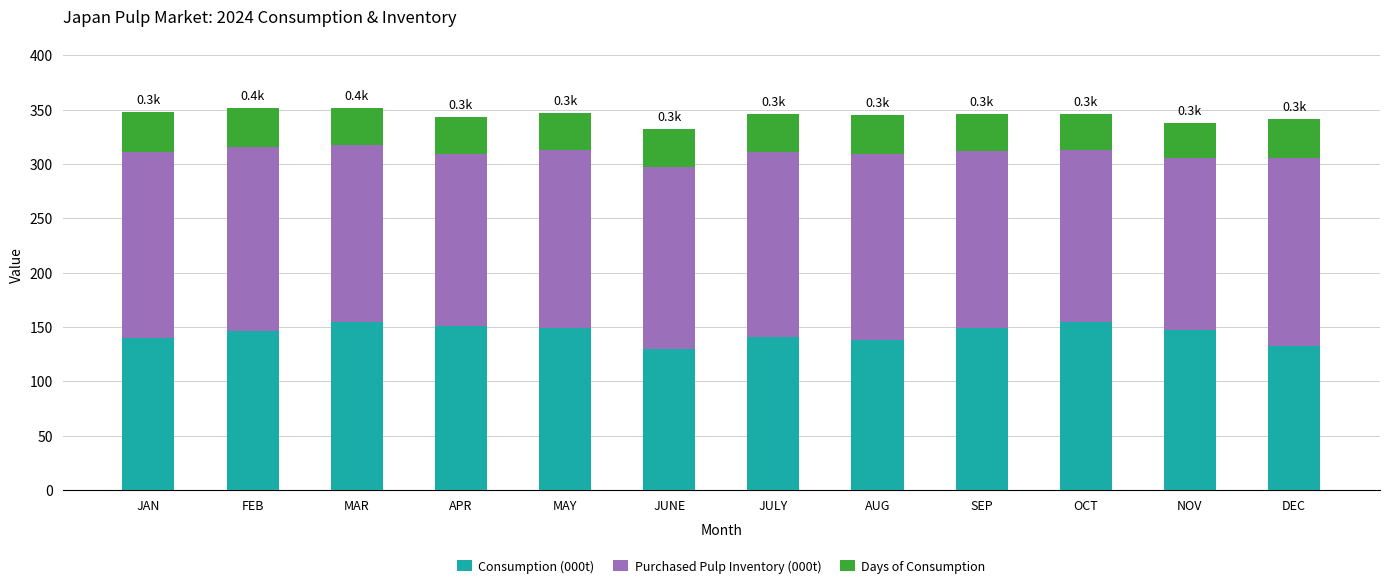

What is the difference between the second highest and minimum values in the Consumption (000t) series?

25.1